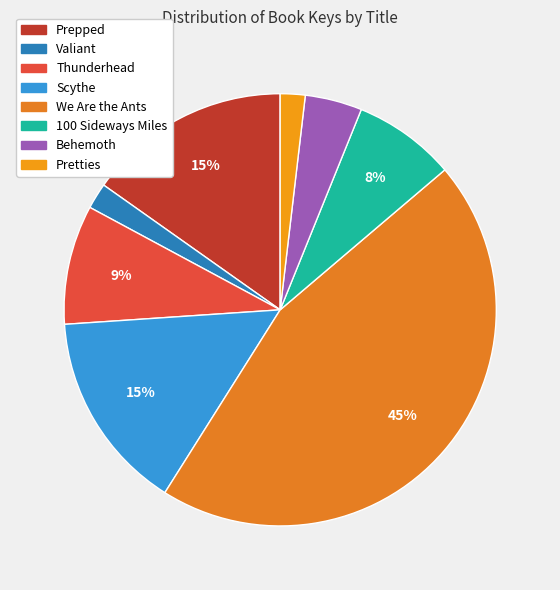

How many segments does this pie chart have?

8